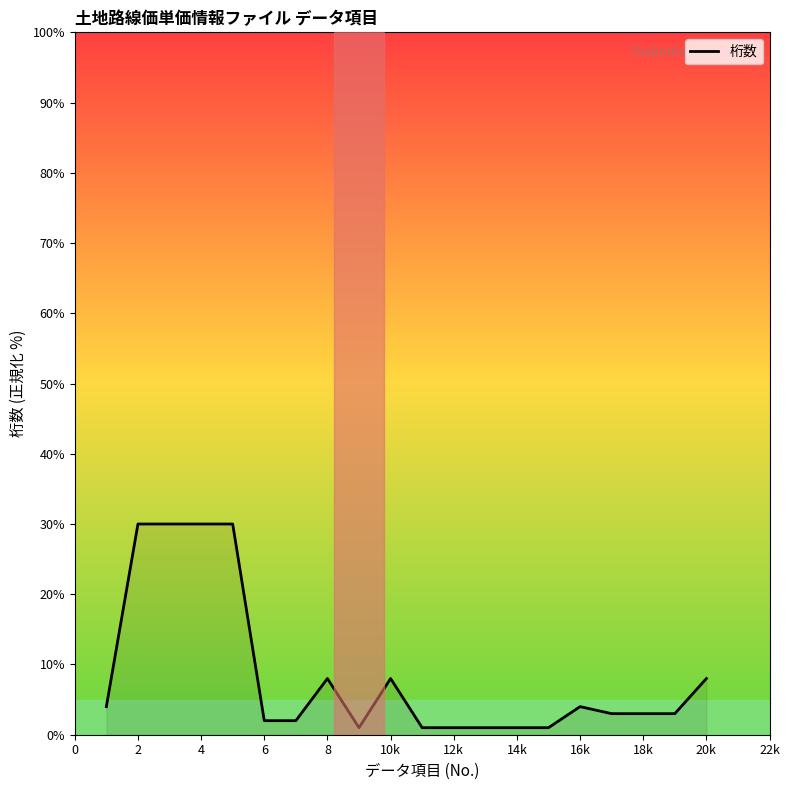

What is the difference between the maximum and minimum values?

29